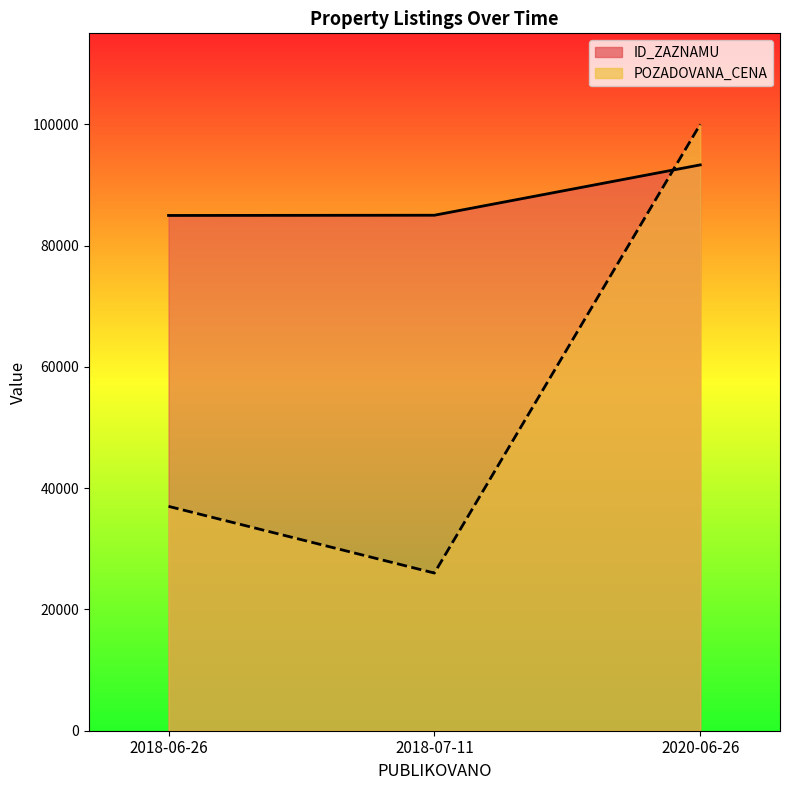

What is the sum of all POZADOVANA_CENA (line) values?

163000